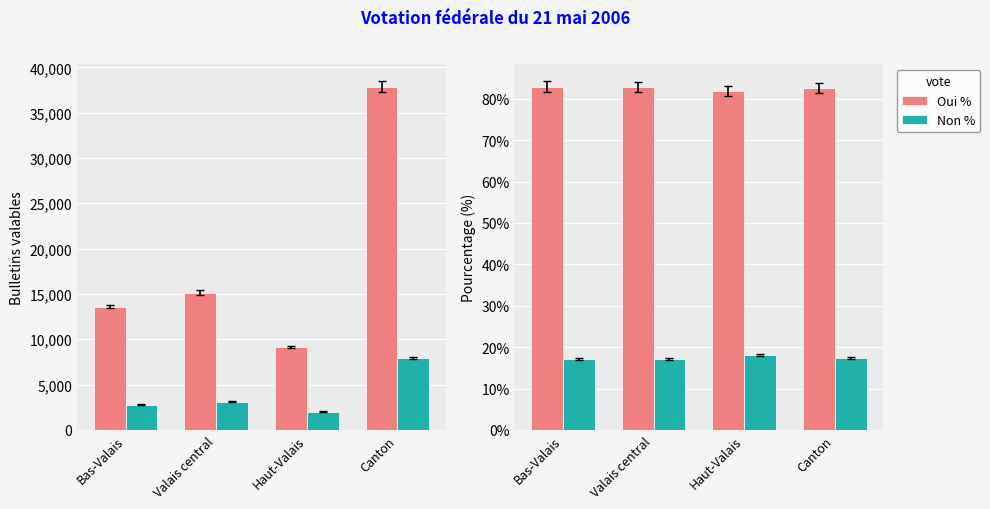

What is the difference between the second highest and minimum values in the Non % series?

0.3